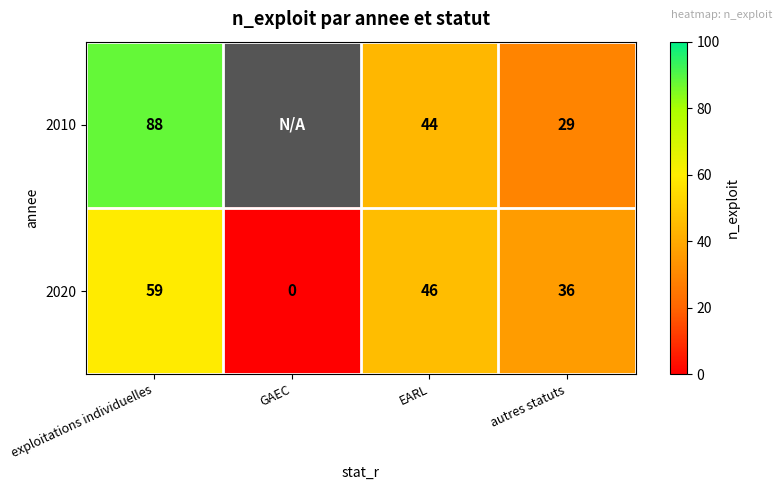

At autres statuts, list the series in order from largest to smallest.

2020, 2010